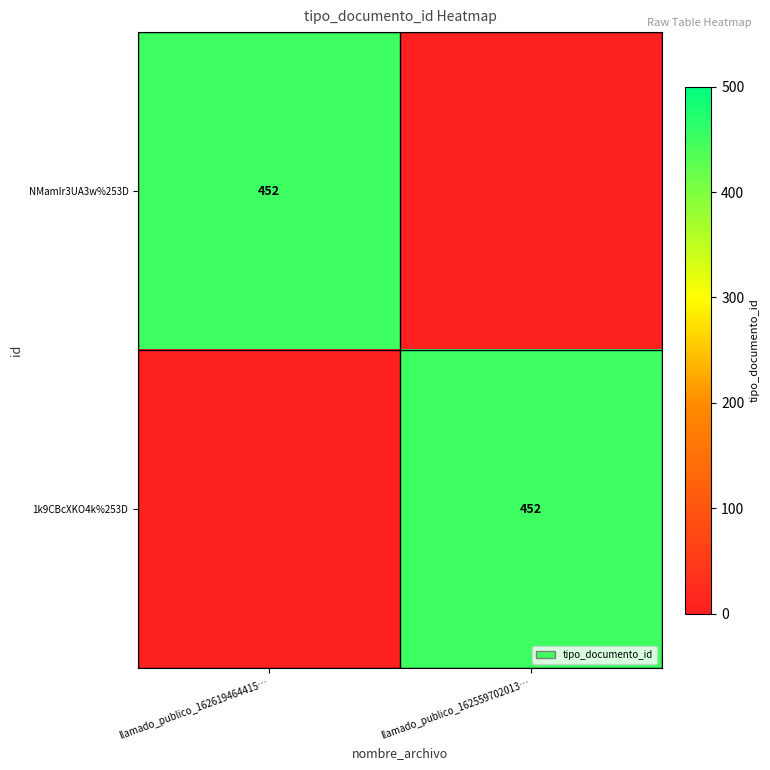

The value of NMamIr3UA3w%253D at llamado_publico_162619464415… is 155. True or false?

False